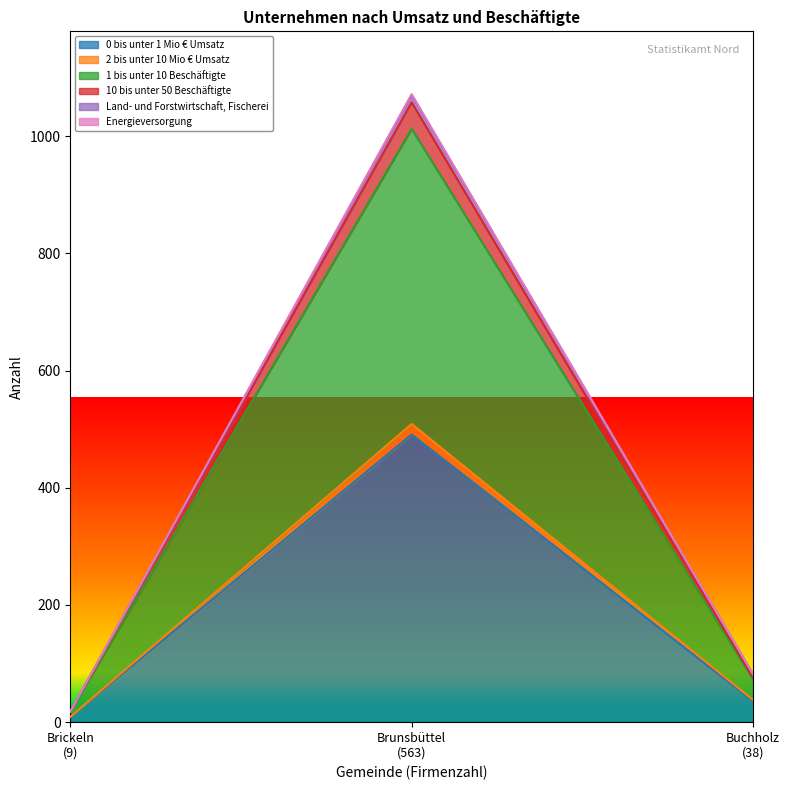

What is the lowest value of the Energieversorgung series?

18